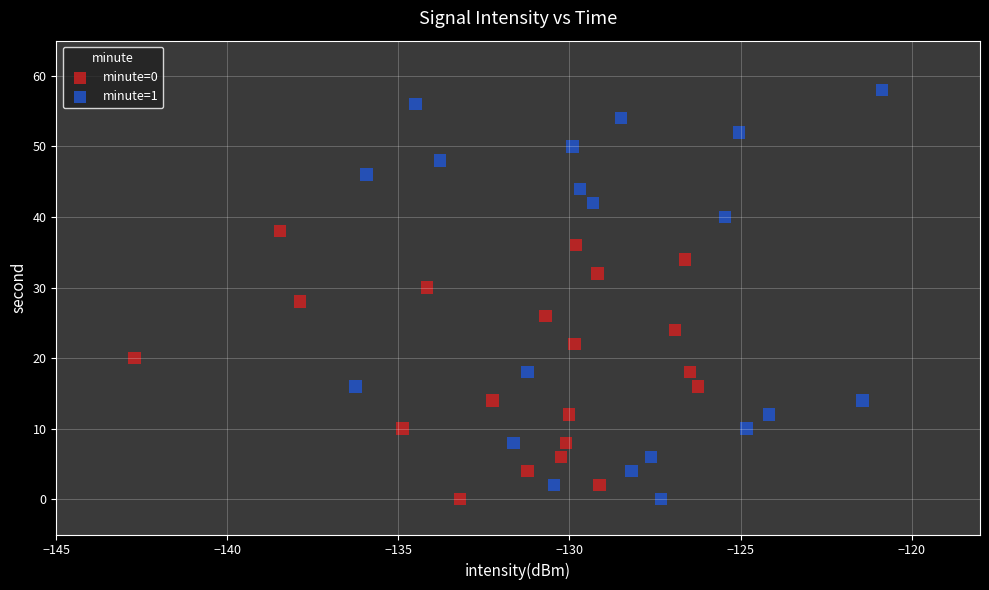

What are all the series names shown in the legend?

minute=0, minute=1